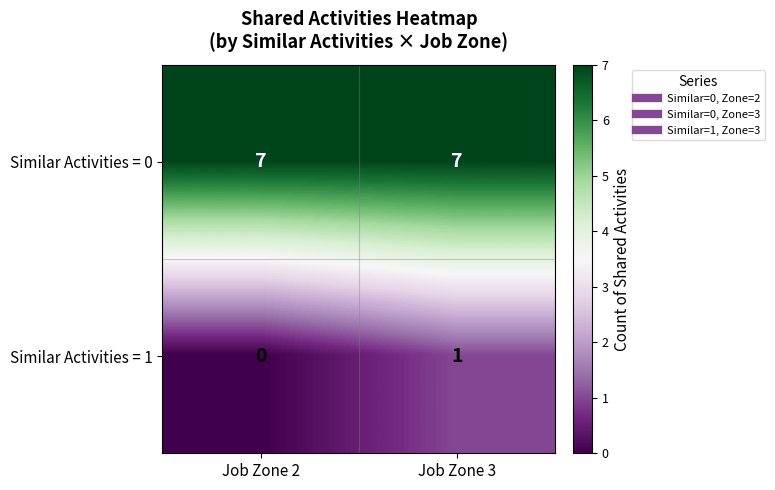

How many series are shown in this chart?

2